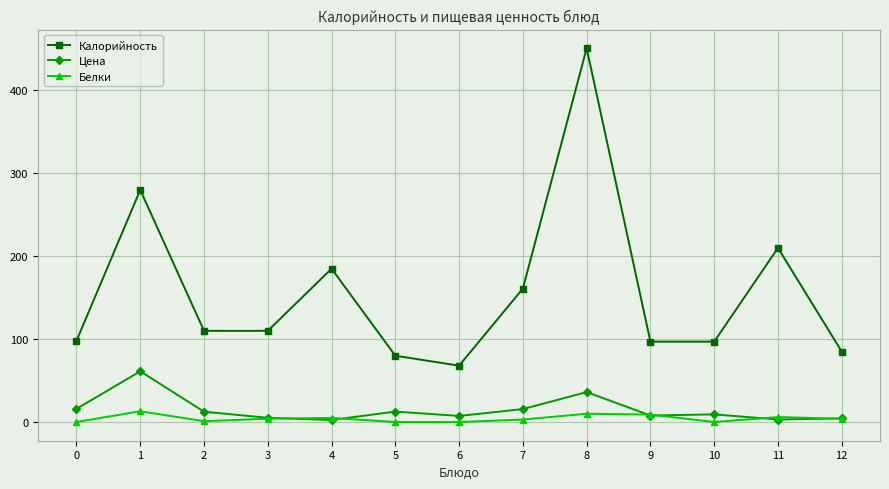

At which label is Цена closest to 31?

8